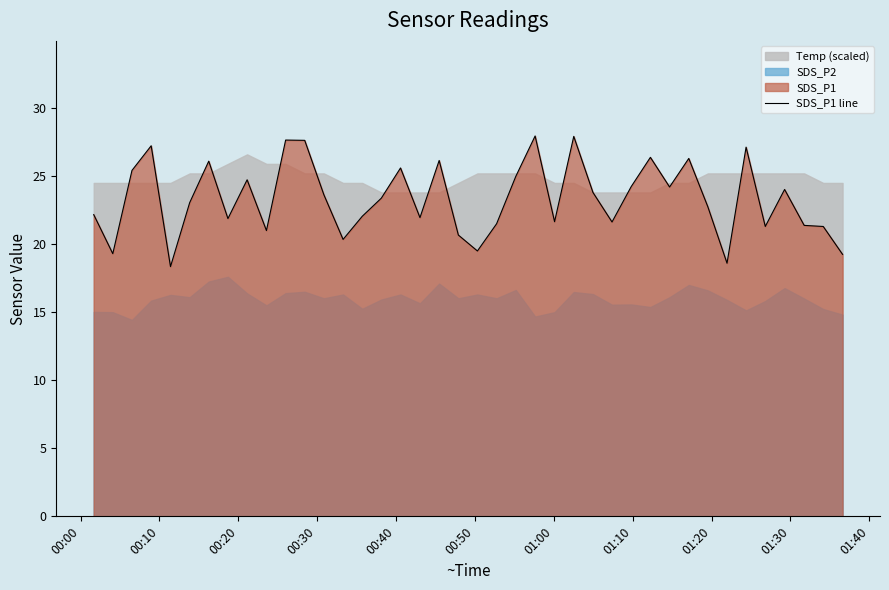

What is the minimum value for SDS_P1 line?

18.4